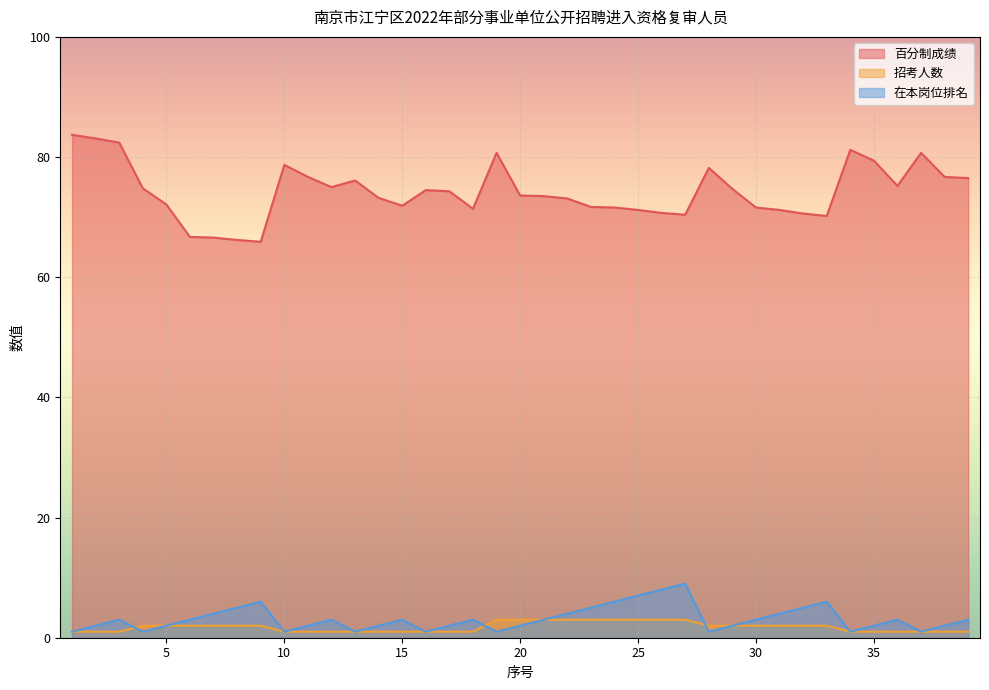

What are all the series names shown in the legend?

百分制成绩, 招考人数, 在本岗位排名